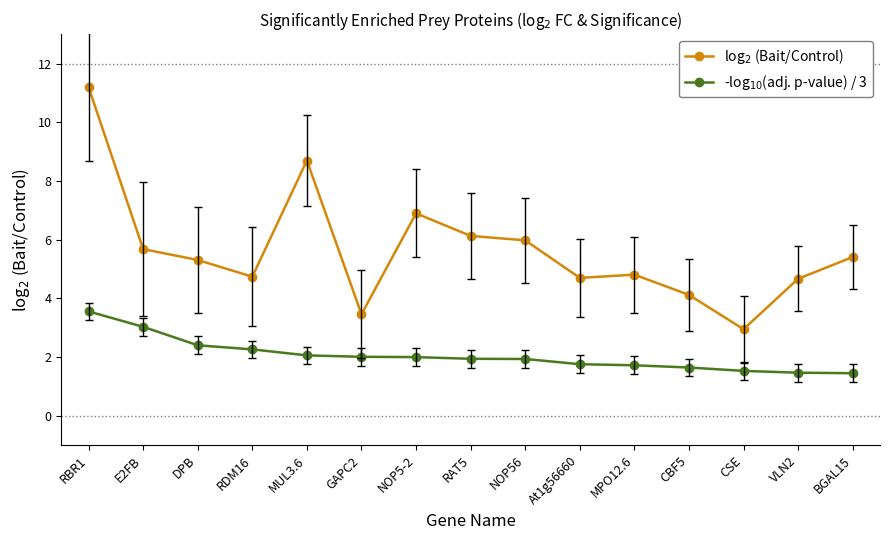

What is the approximate value of log$_2$ (Bait/Control) at RDM16?

4.7